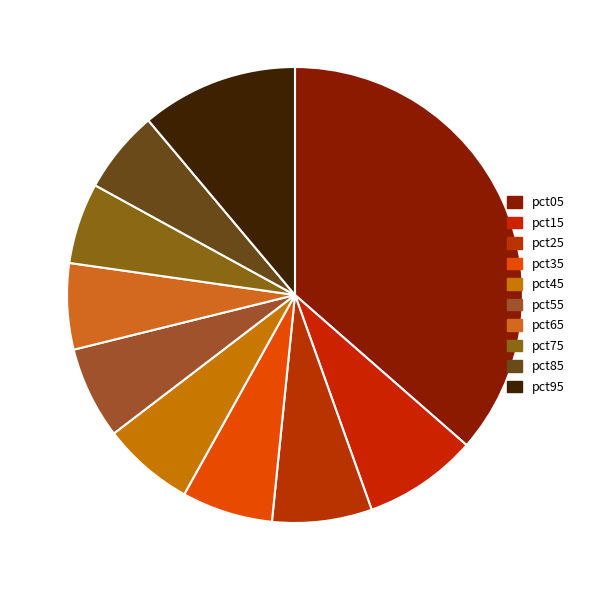

To the nearest percent, what is the difference between the largest and smallest slice percentages?

31%